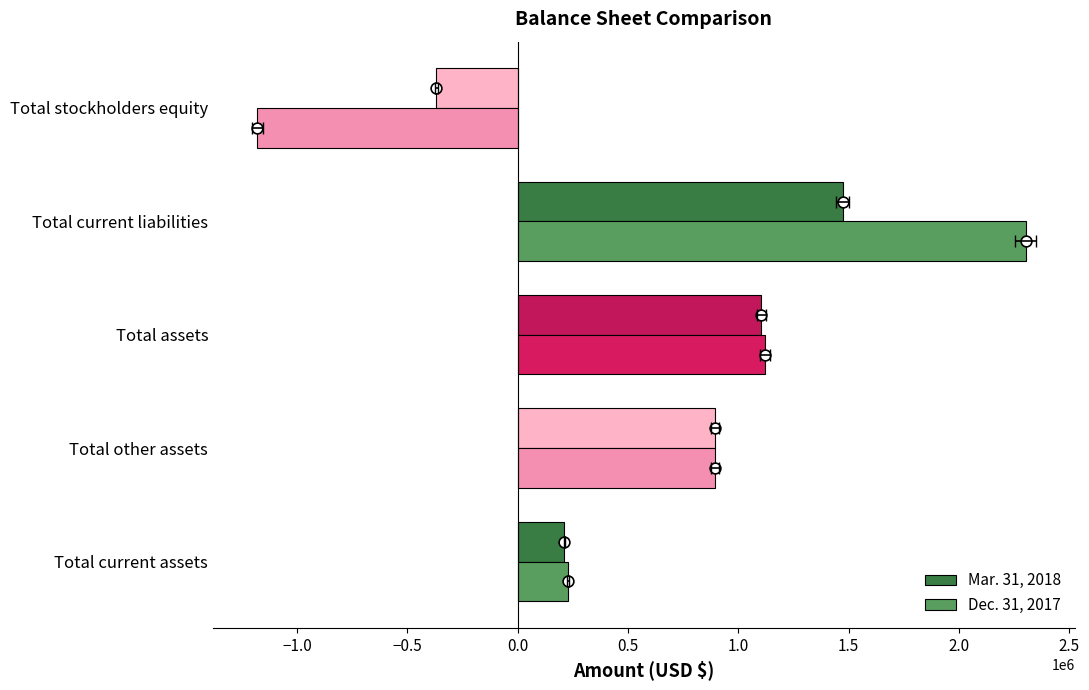

What are all the series names shown in the legend?

Mar. 31, 2018, Dec. 31, 2017